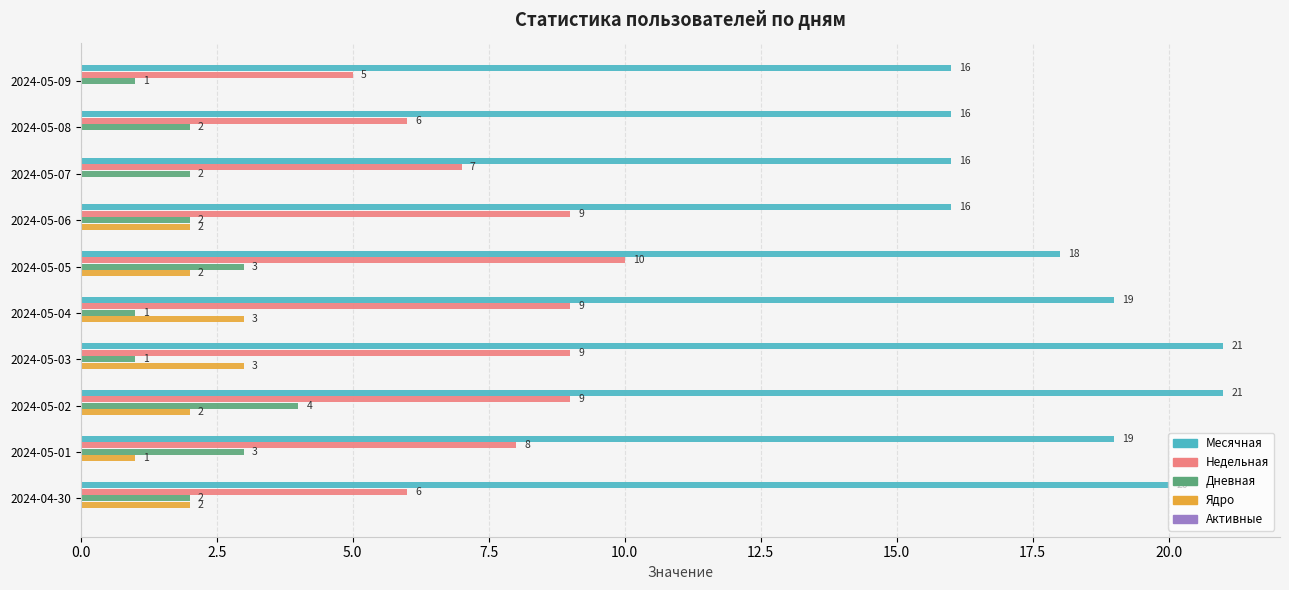

What is the maximum value shown in the chart?

21